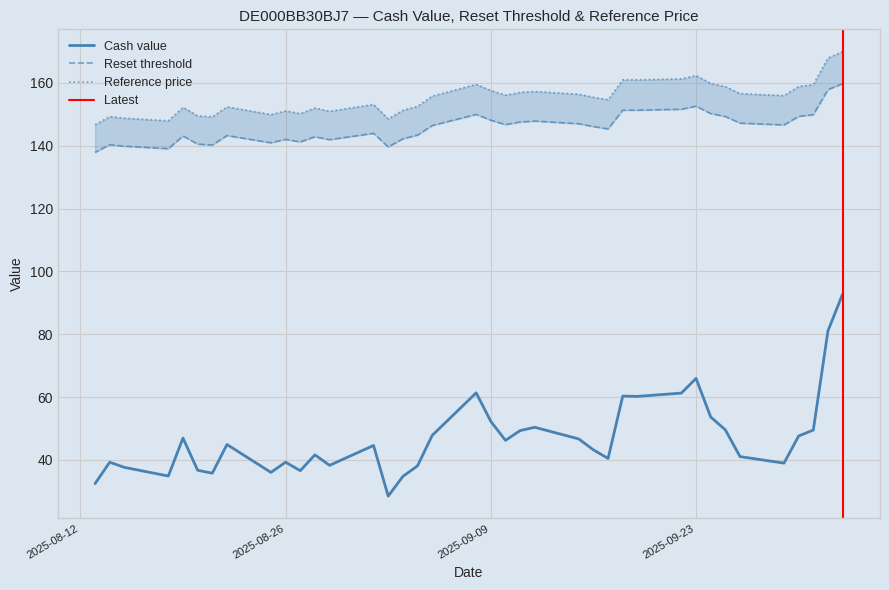

What is the total value across all series at 2025-09-29?

341.6